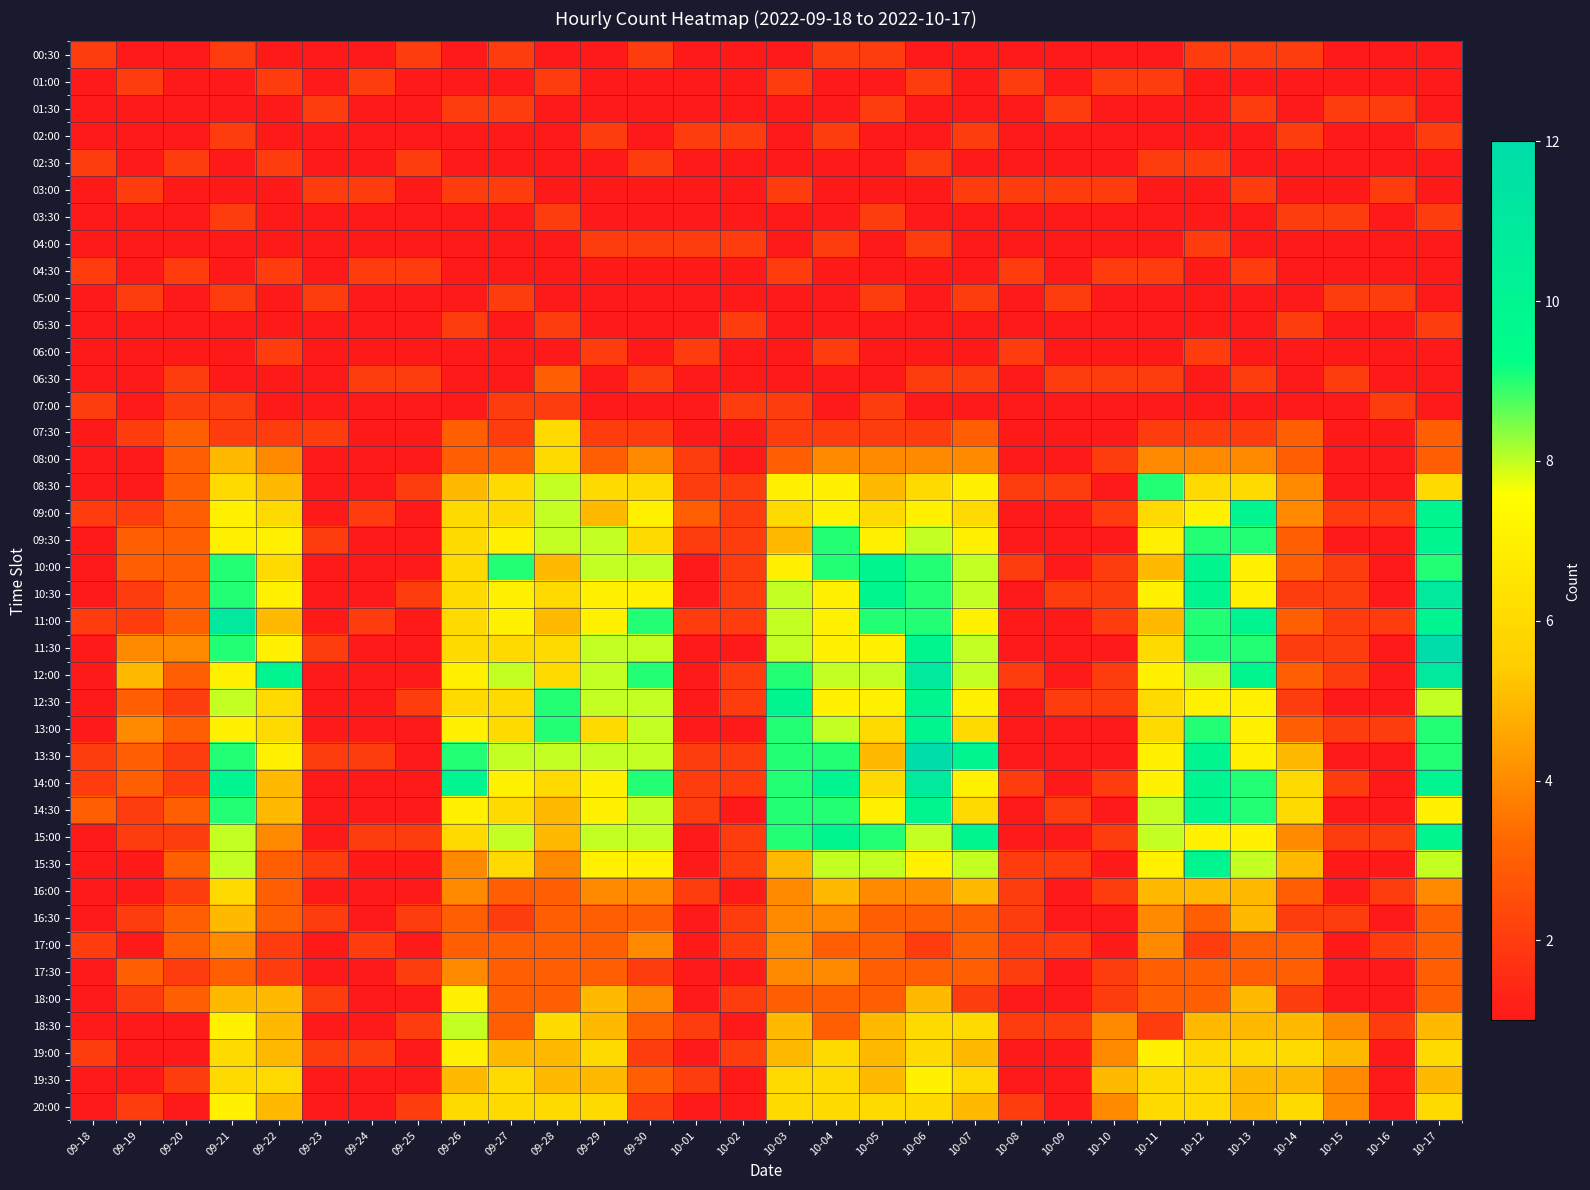

Which label corresponds to the smallest value in the chart?

09-19